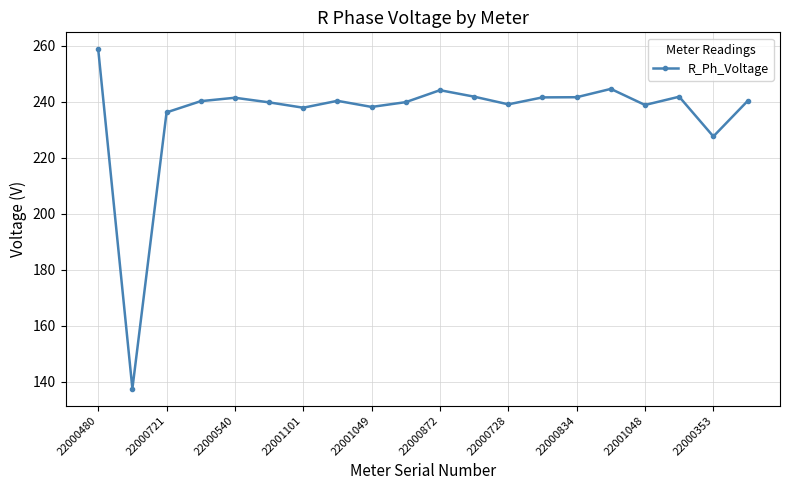

What is the smallest value displayed?

137.5